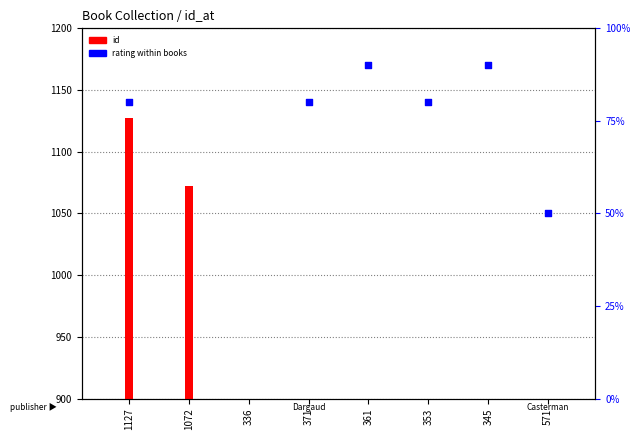

Which has a higher value, 336 or 1072?

1072